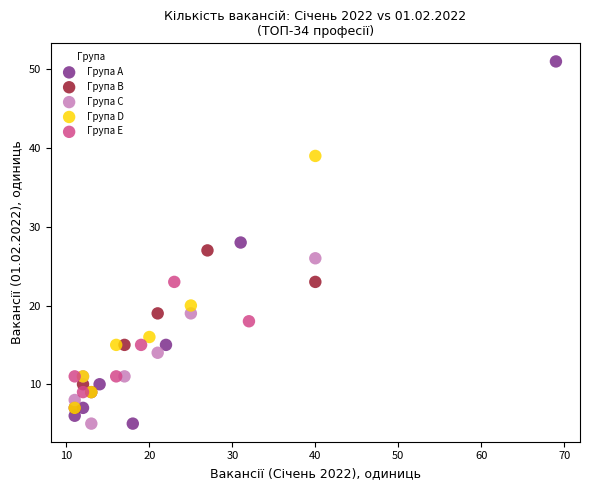

What are all the series names shown in the legend?

Група A, Група B, Група C, Група D, Група E